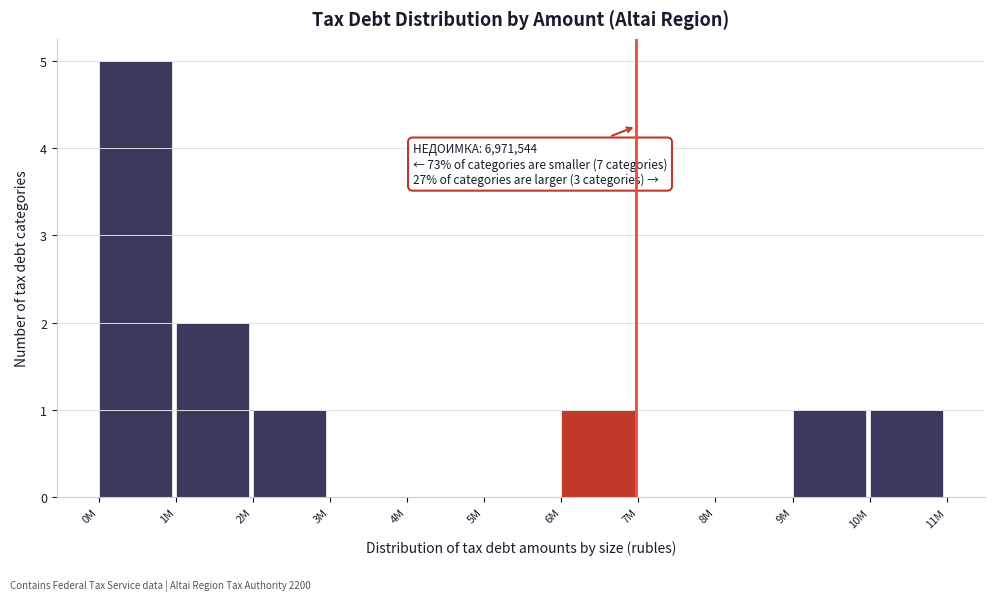

Reading left to right, list all the values displayed in this chart.

0M=5	1M=2	2M=1	3M=0	4M=0	5M=0	6M=1	7M=0	8M=0	9M=1	10M=1